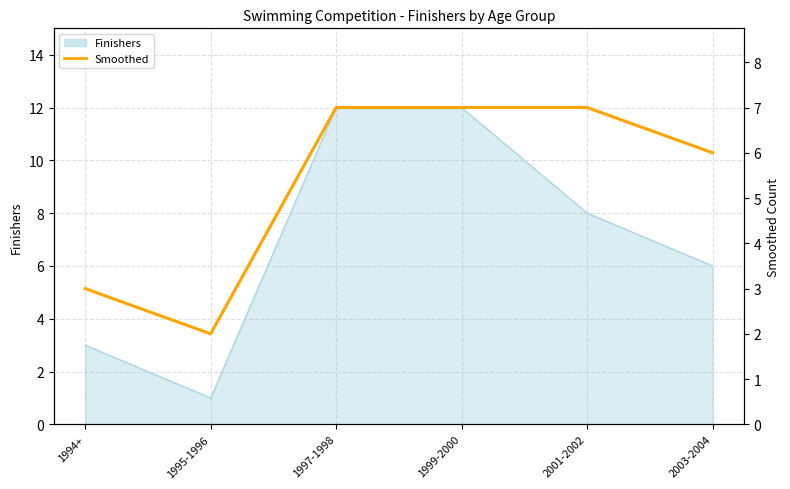

True or false: Smoothed and Finishers intersect in this chart.

True